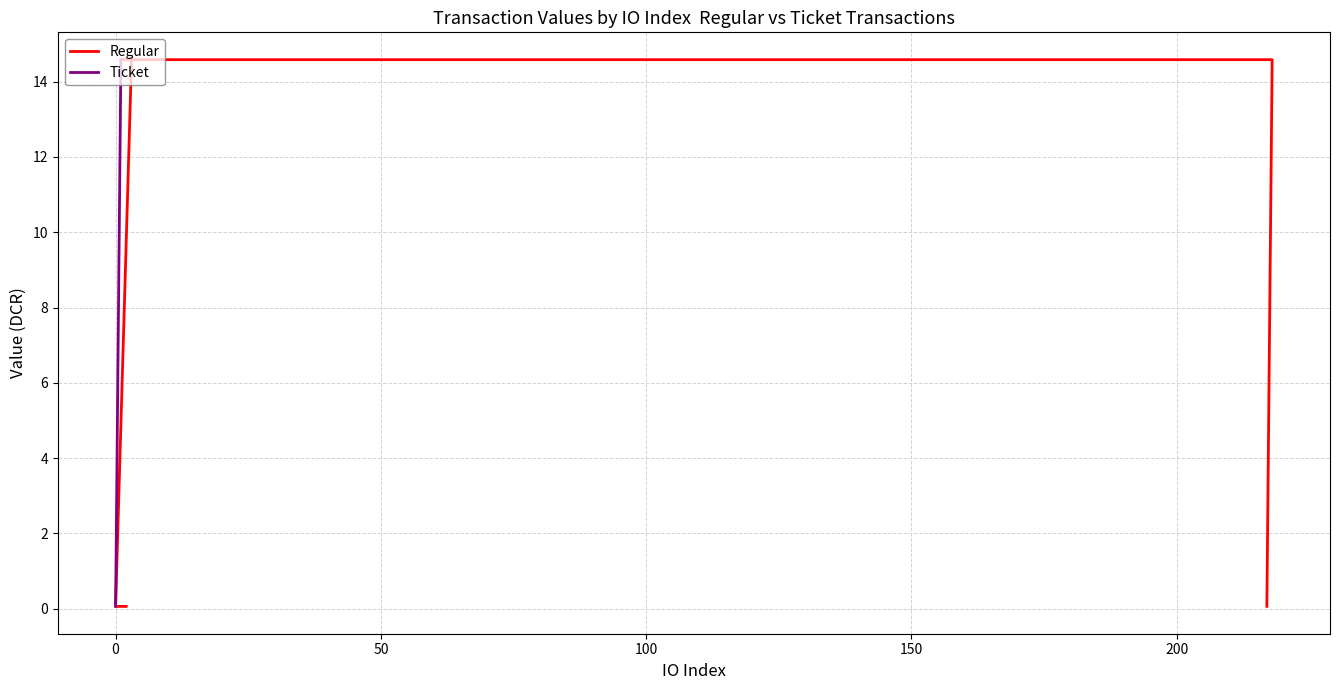

Read the Ticket value at io_index=1.

14.6